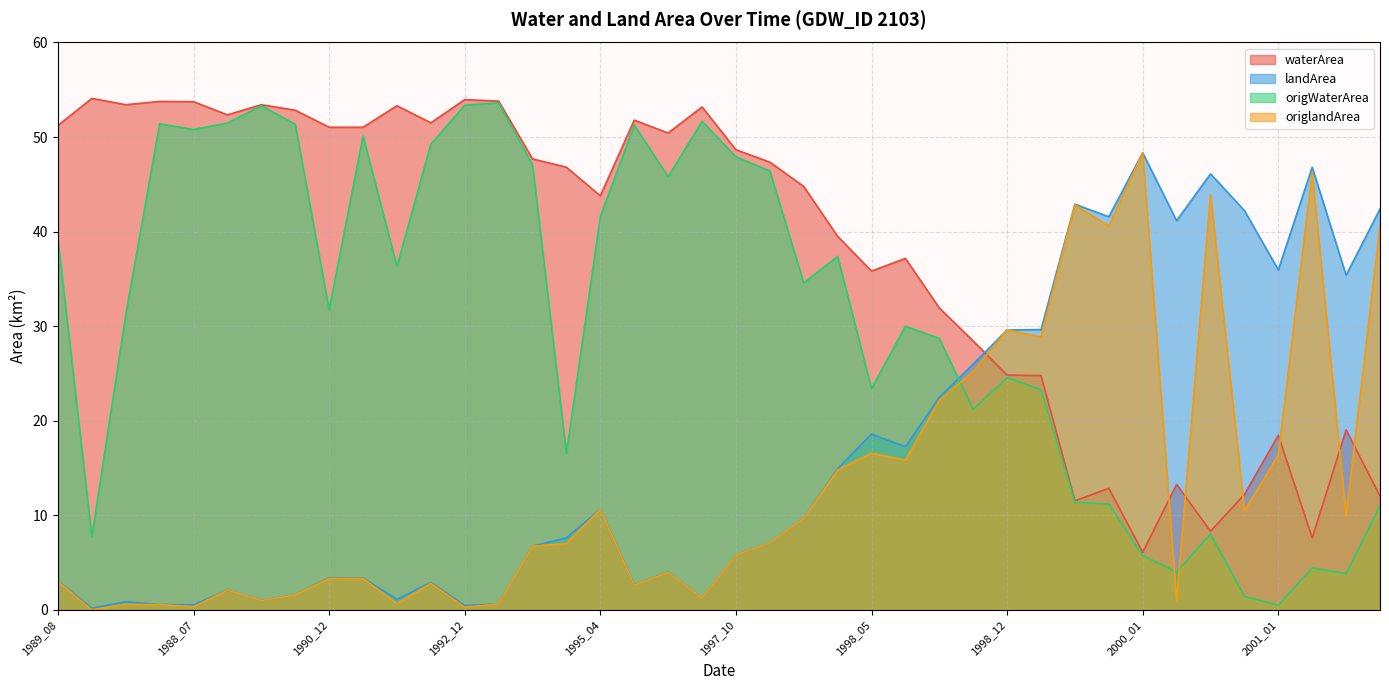

At which category is the sum across all series the highest?

1988_11